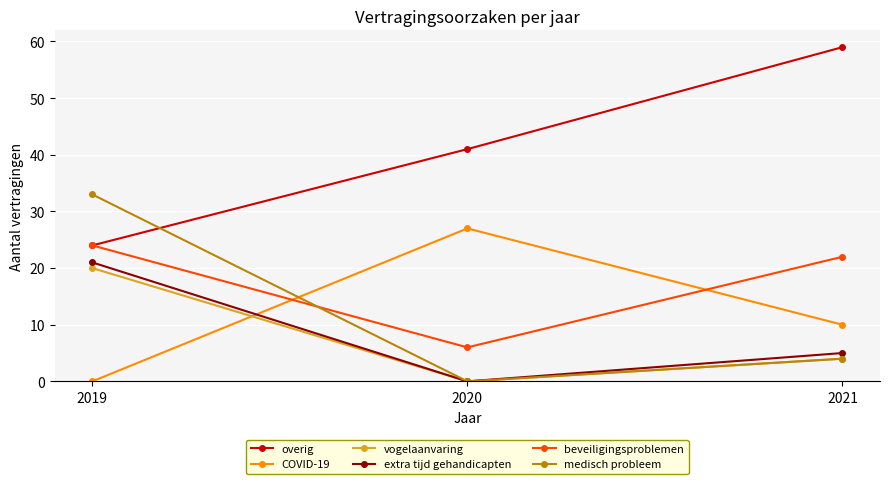

List the labels in order of medisch probleem value, smallest first.

2020, 2021, 2019